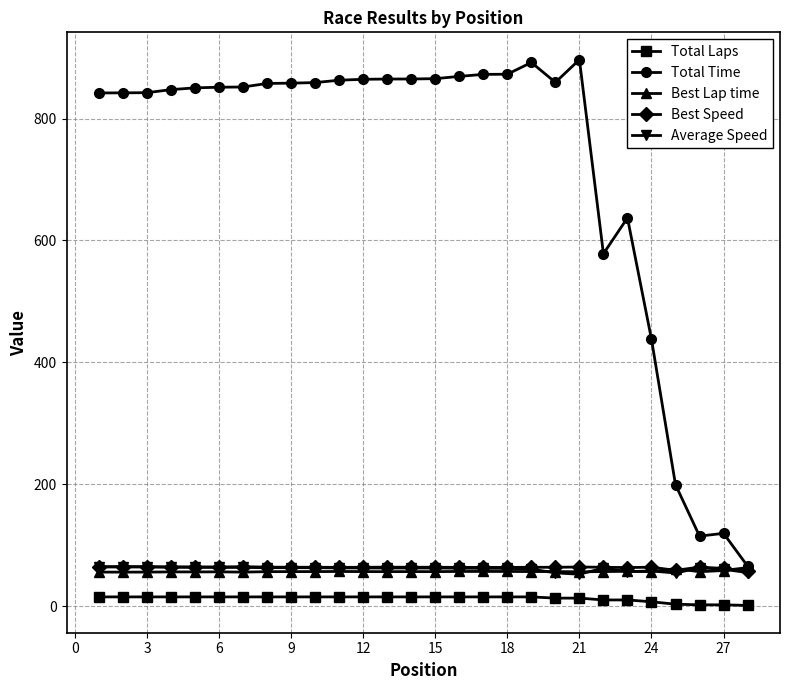

Which series has the largest total across all categories?

Total Time